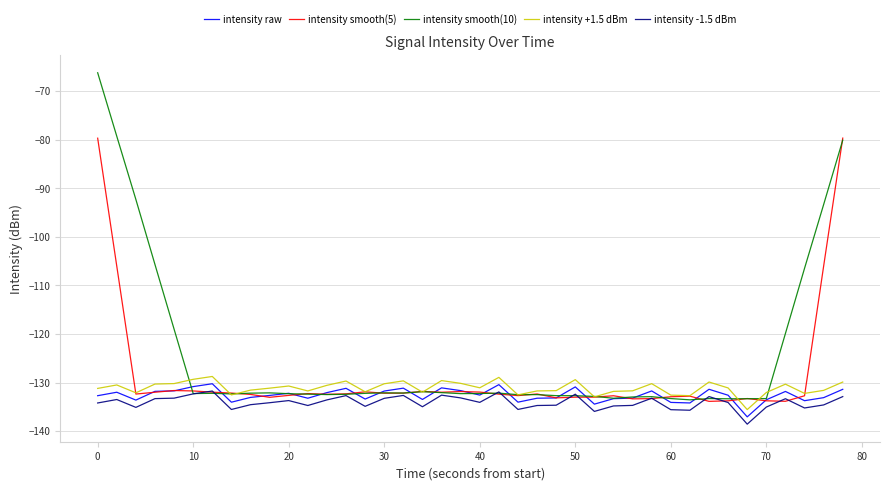

What is the difference between the maximum and minimum values in the intensity +1.5 dBm series?

6.8